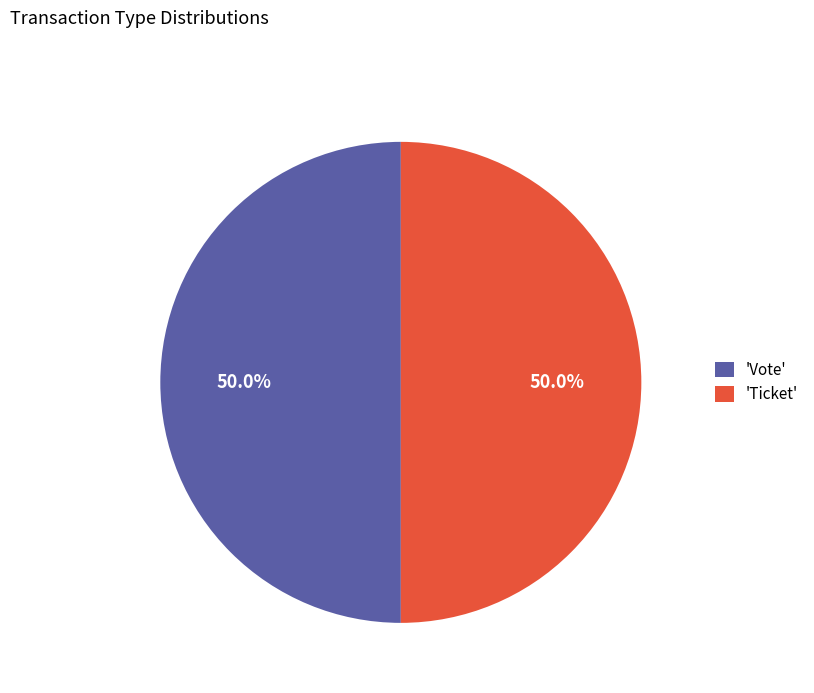

Approximately how many times larger is the value at 'Vote' compared to 'Ticket'?

1.0